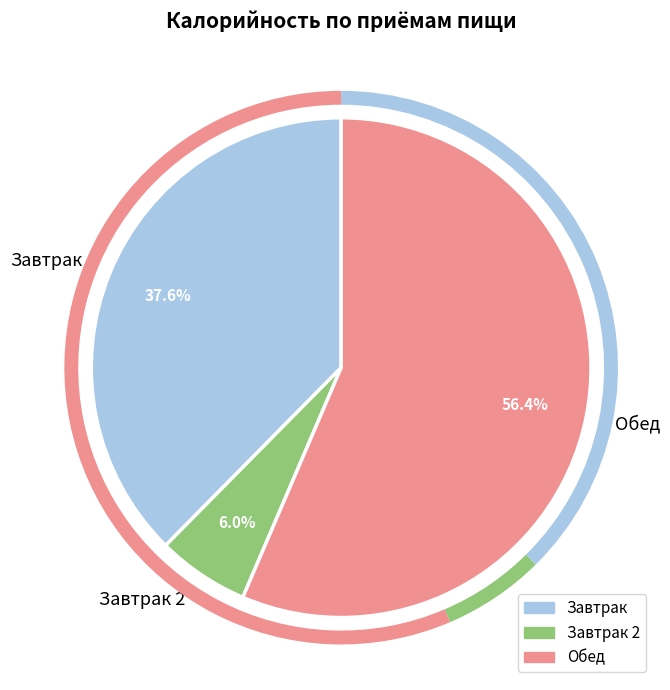

Approximately how many times larger is the value at Завтрак compared to Завтрак 2?

6.3